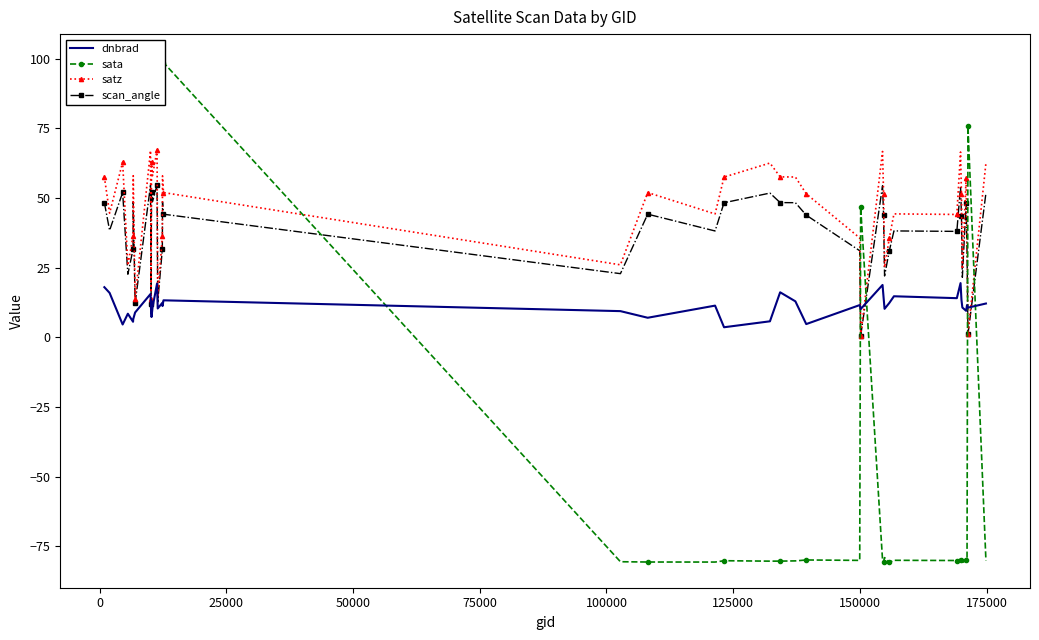

What is the maximum value for dnbrad?

19.4